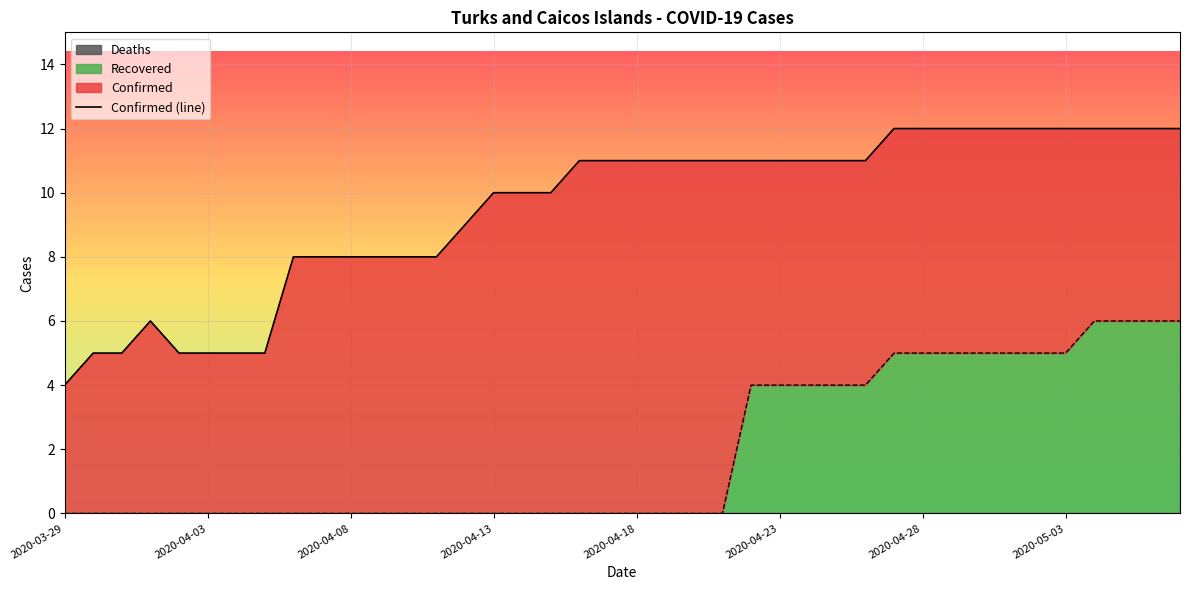

Reading left to right, extract all data points from this chart.

Confirmed: 4	5	5	6	5	5	5	5	8	8	8	8	8	8	9	10	10	10	11	11	11	11	11	11	11	11	11	11	11	12	12	12	12	12	12	12	12	12	12	12
Recovered: 0	0	0	0	0	0	0	0	0	0	0	0	0	0	0	0	0	0	0	0	0	0	0	0	4	4	4	4	4	5	5	5	5	5	5	5	6	6	6	6